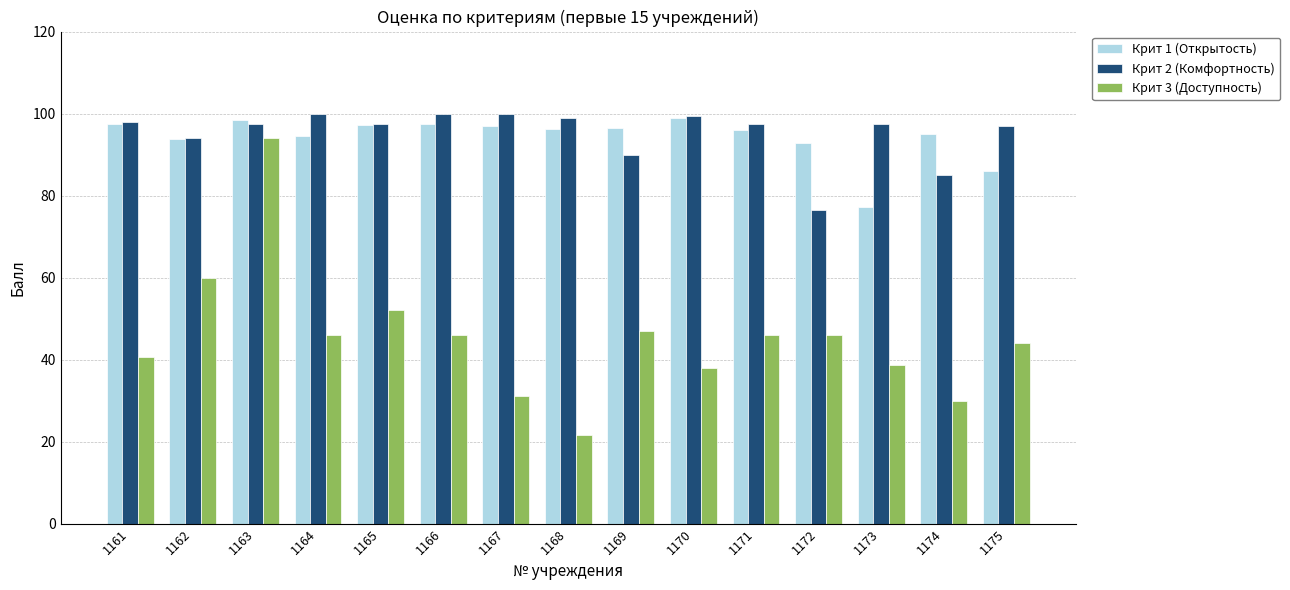

At which category is the sum across all series the highest?

1163